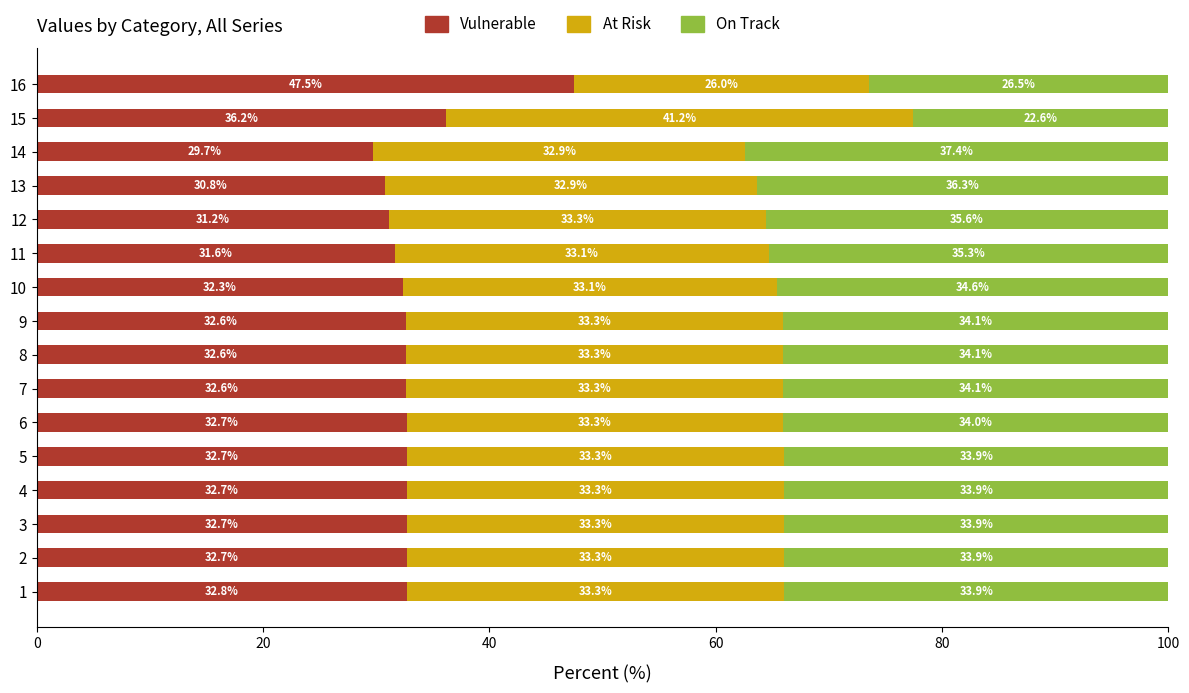

True or false: Vulnerable has a value of 32.6 at 8.

True